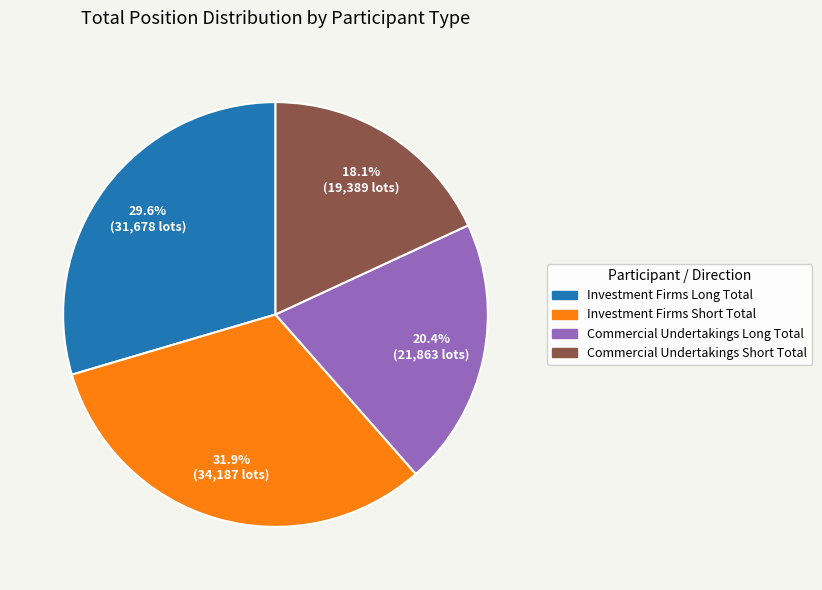

Between Commercial Undertakings Long Total and Investment Firms Short Total, which is larger?

Investment Firms Short Total